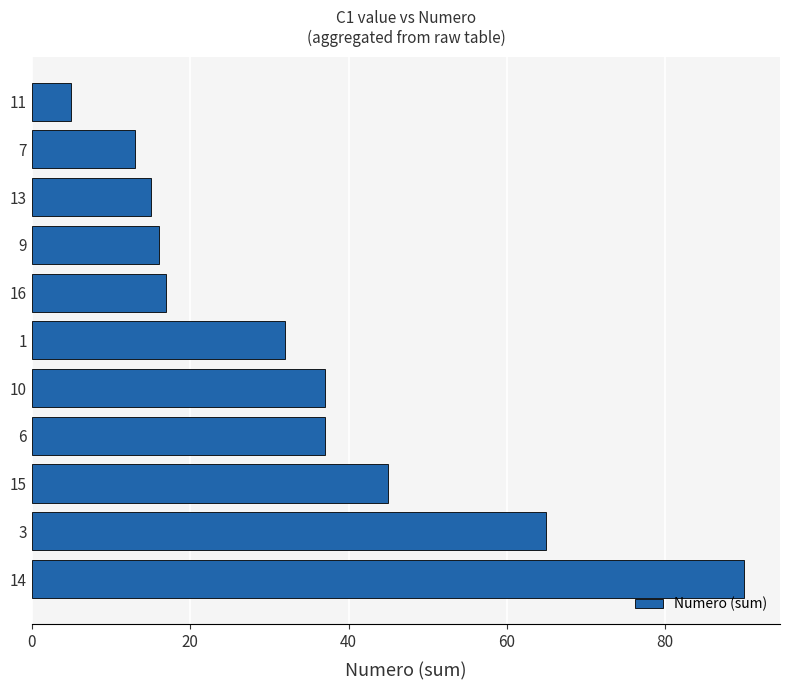

What value does the data have at 9, to the nearest 5?

15